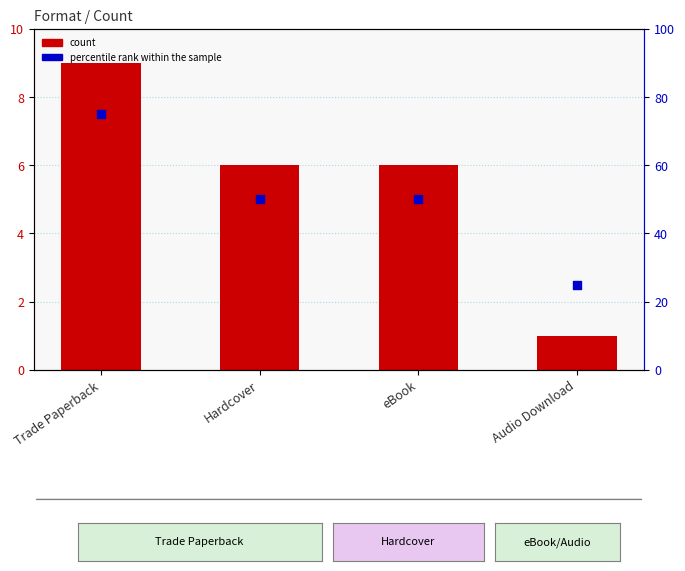

Which series has the widest spread of Y values?

percentile rank within the sample